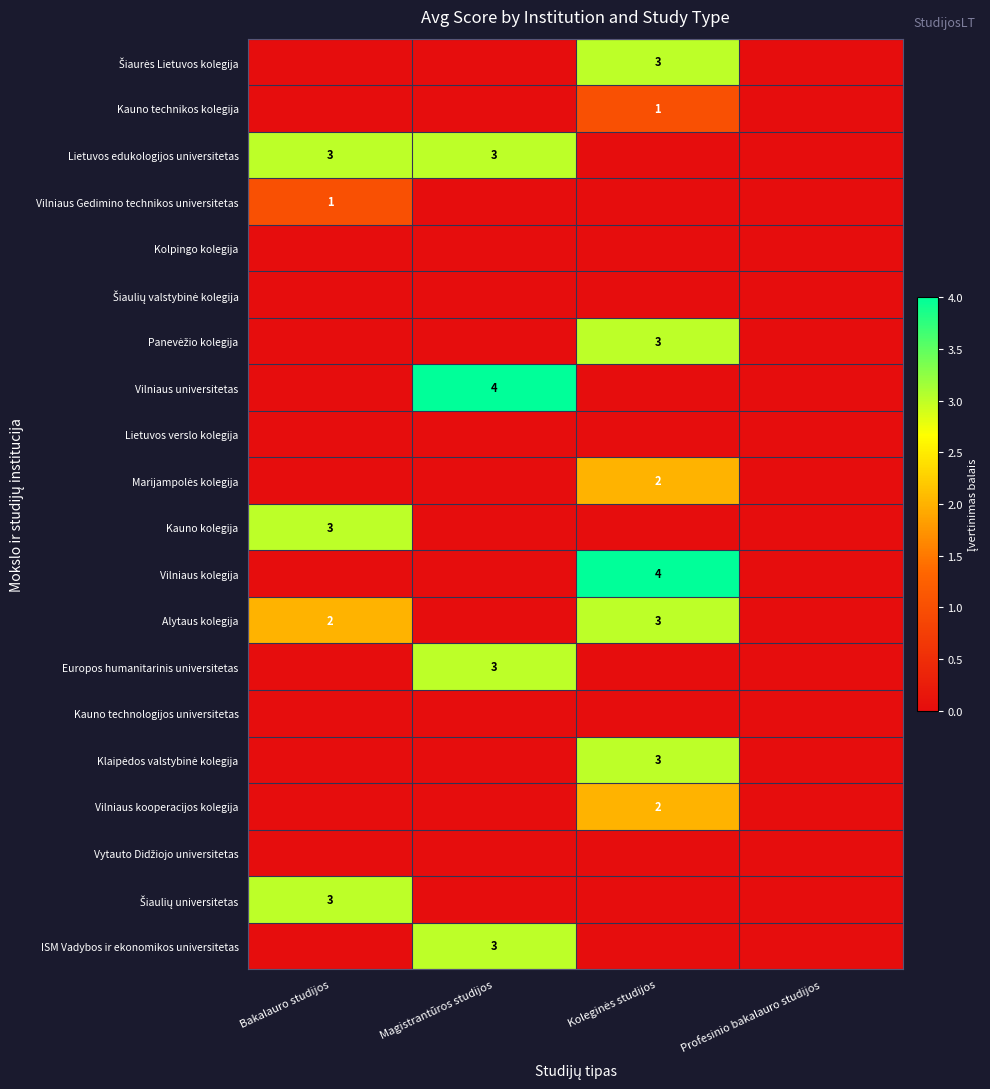

The Lietuvos edukologijos universitetas series shows 2 at Magistrantūros studijos. True or false?

False